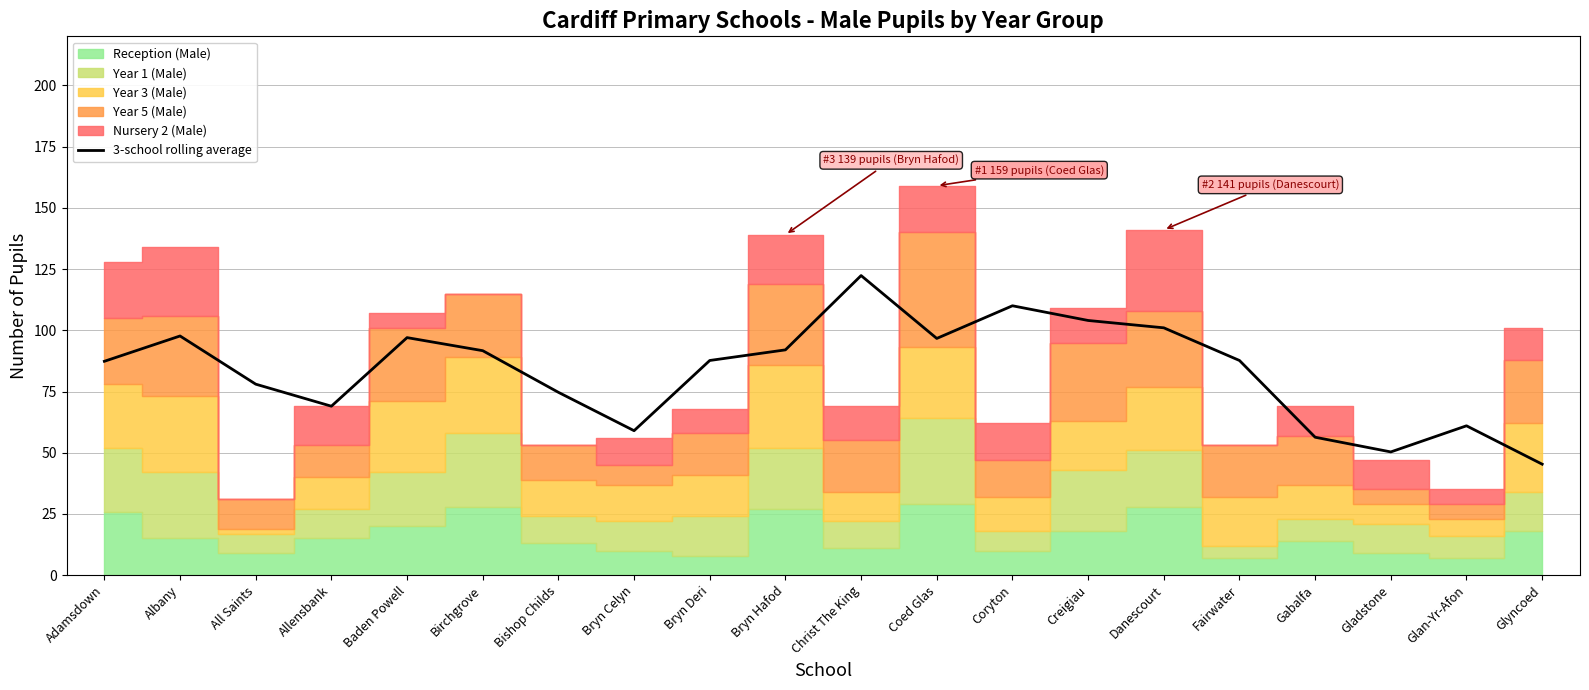

Is it true that 3-school rolling average equals 97.7 at Albany?

True